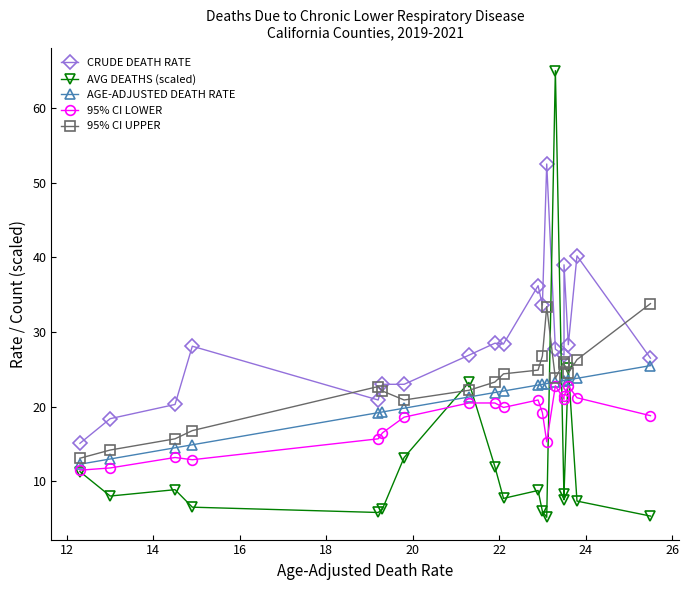

What are all the series names shown in the legend?

CRUDE DEATH RATE, AVG DEATHS (scaled), AGE-ADJUSTED DEATH RATE, 95% CI LOWER, 95% CI UPPER